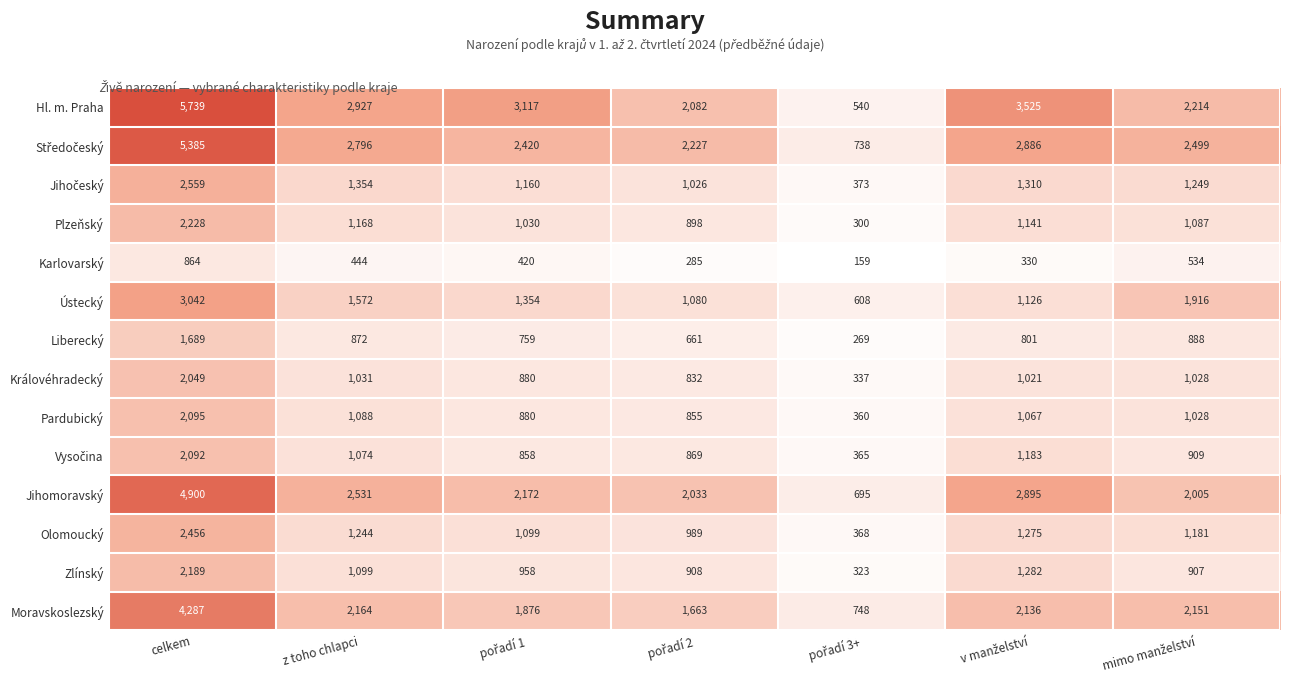

What is the approximate value of Plzeňský at celkem, to the nearest 10?

2230